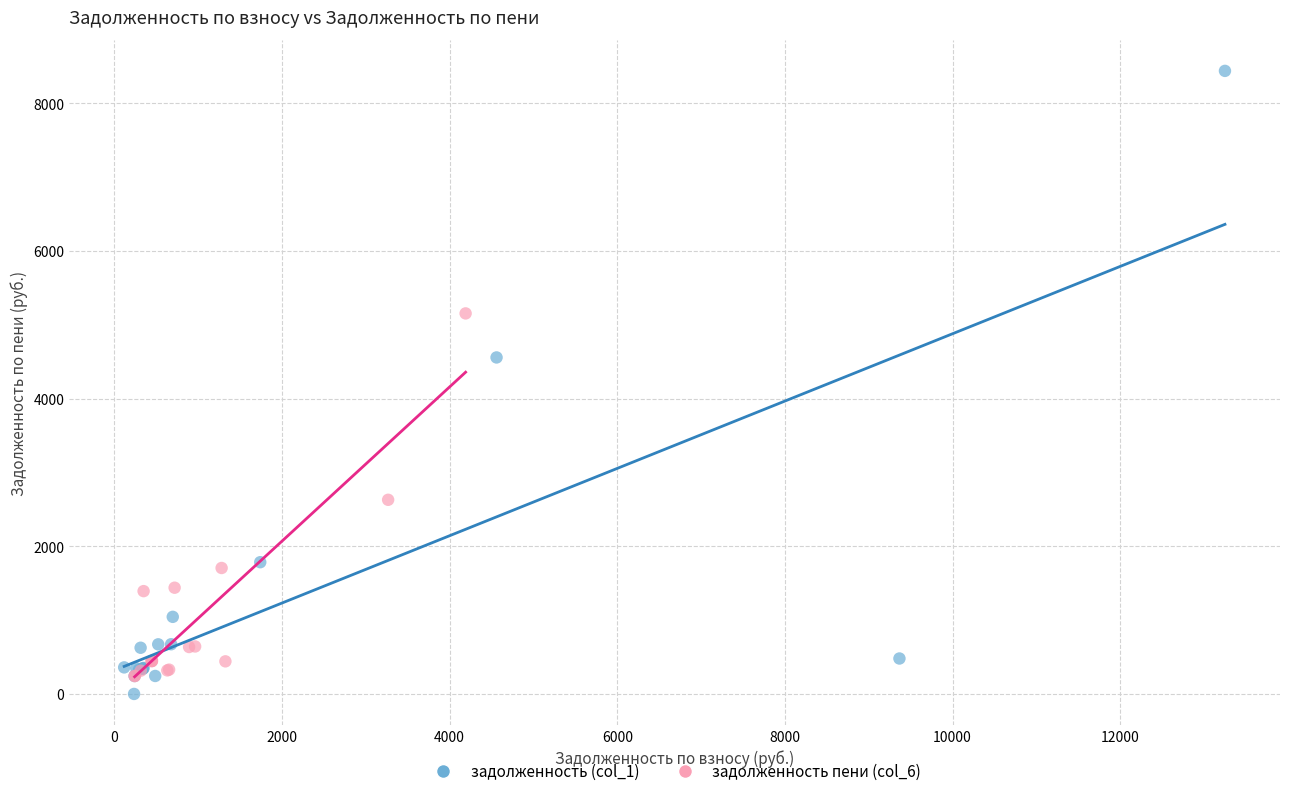

What are all the series names shown in the legend?

задолженность (col_1), задолженность пени (col_6)